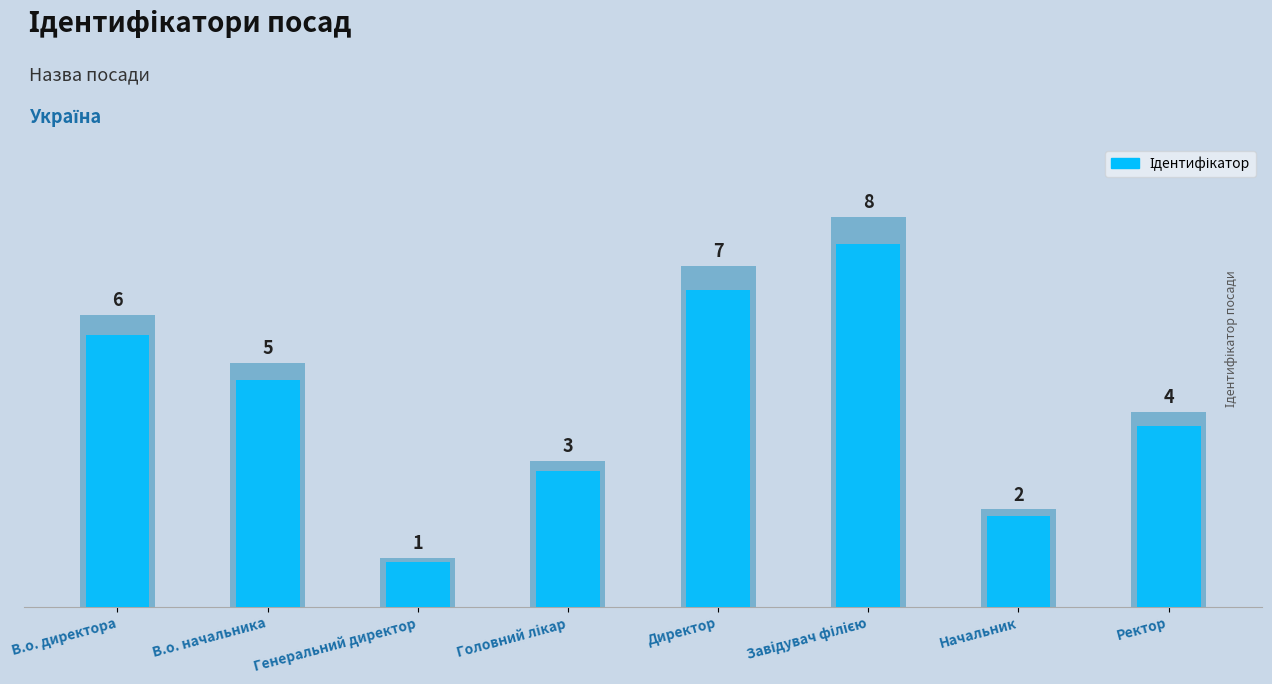

How many data points are above 5?

3